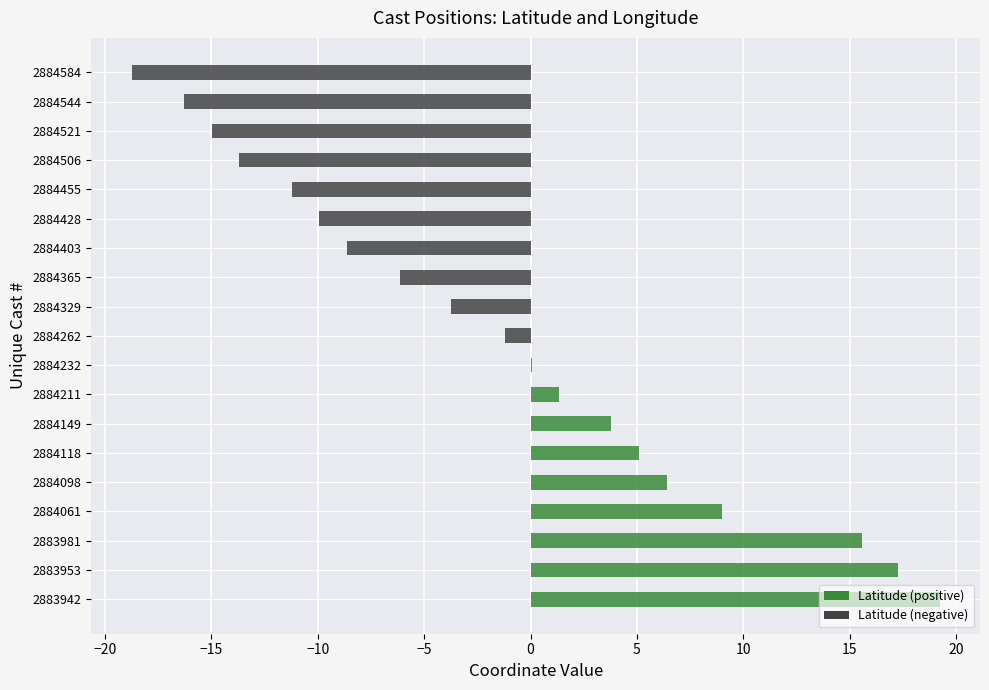

What is the sum of all values?

-26.8